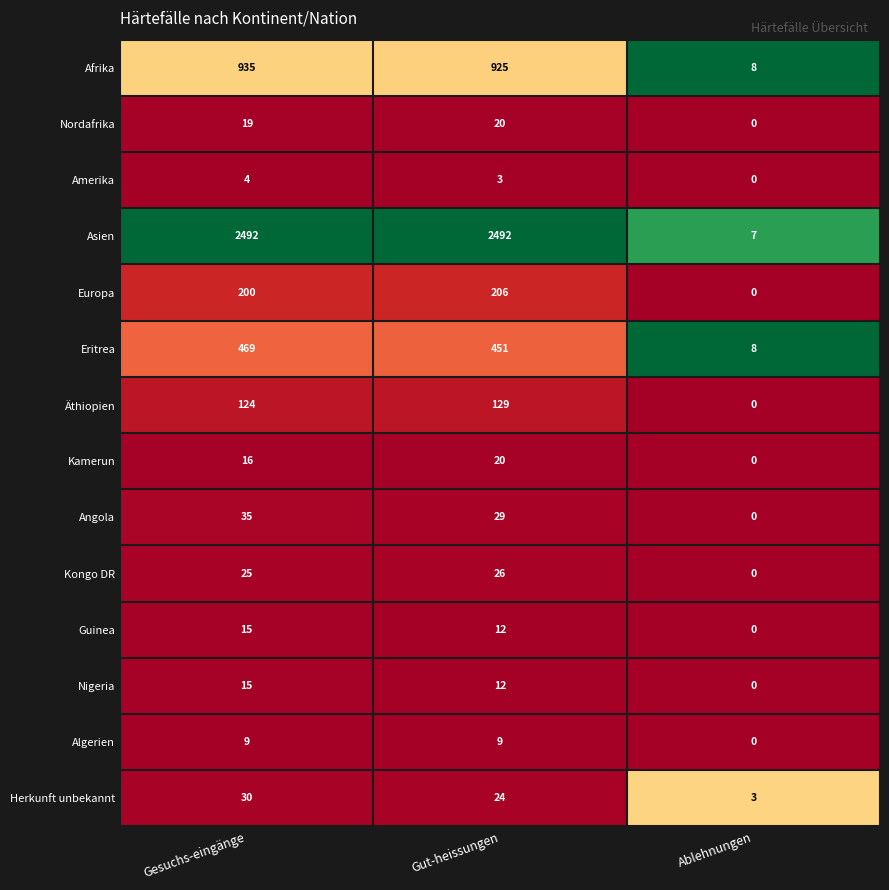

Rank the categories by Eritrea value from highest to lowest.

Gesuchs-eingänge, Gut-heissungen, Ablehnungen